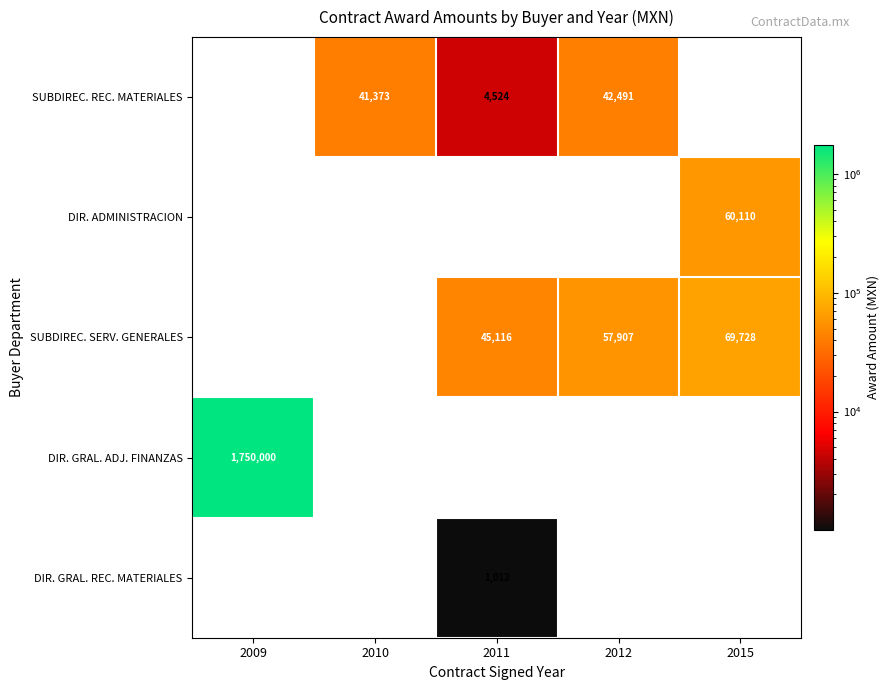

Is the value of SUBDIREC. REC. MATERIALES at 2010 greater than the value of SUBDIREC. SERV. GENERALES at 2012?

No